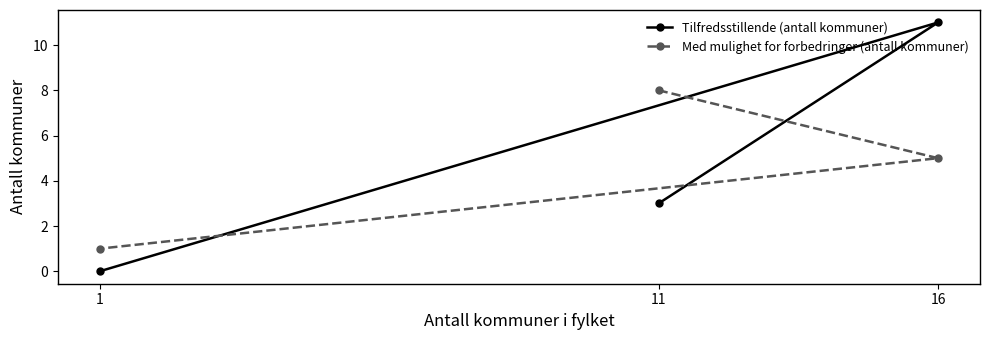

Rank the series at 16 from highest to lowest value.

Tilfredsstillende (antall kommuner), Med mulighet for forbedringer (antall kommuner)